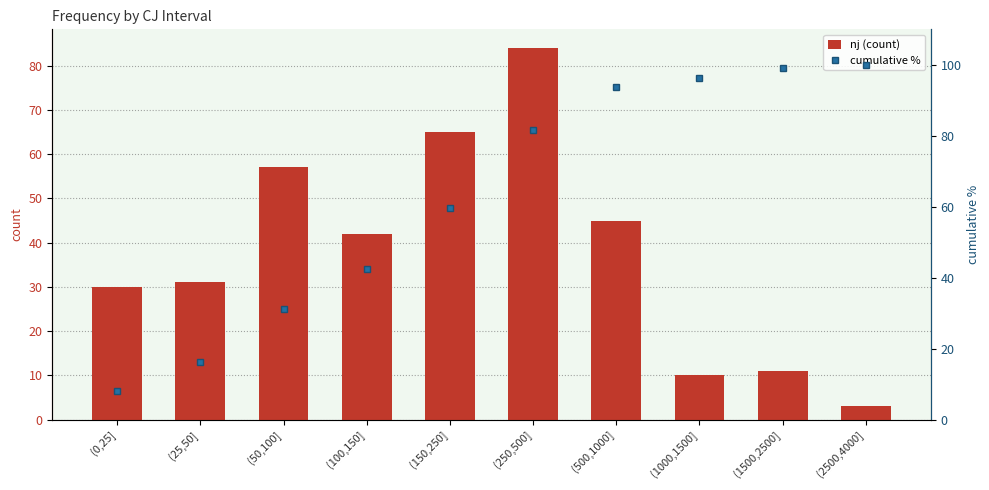

What is the greatest value displayed?

100.0